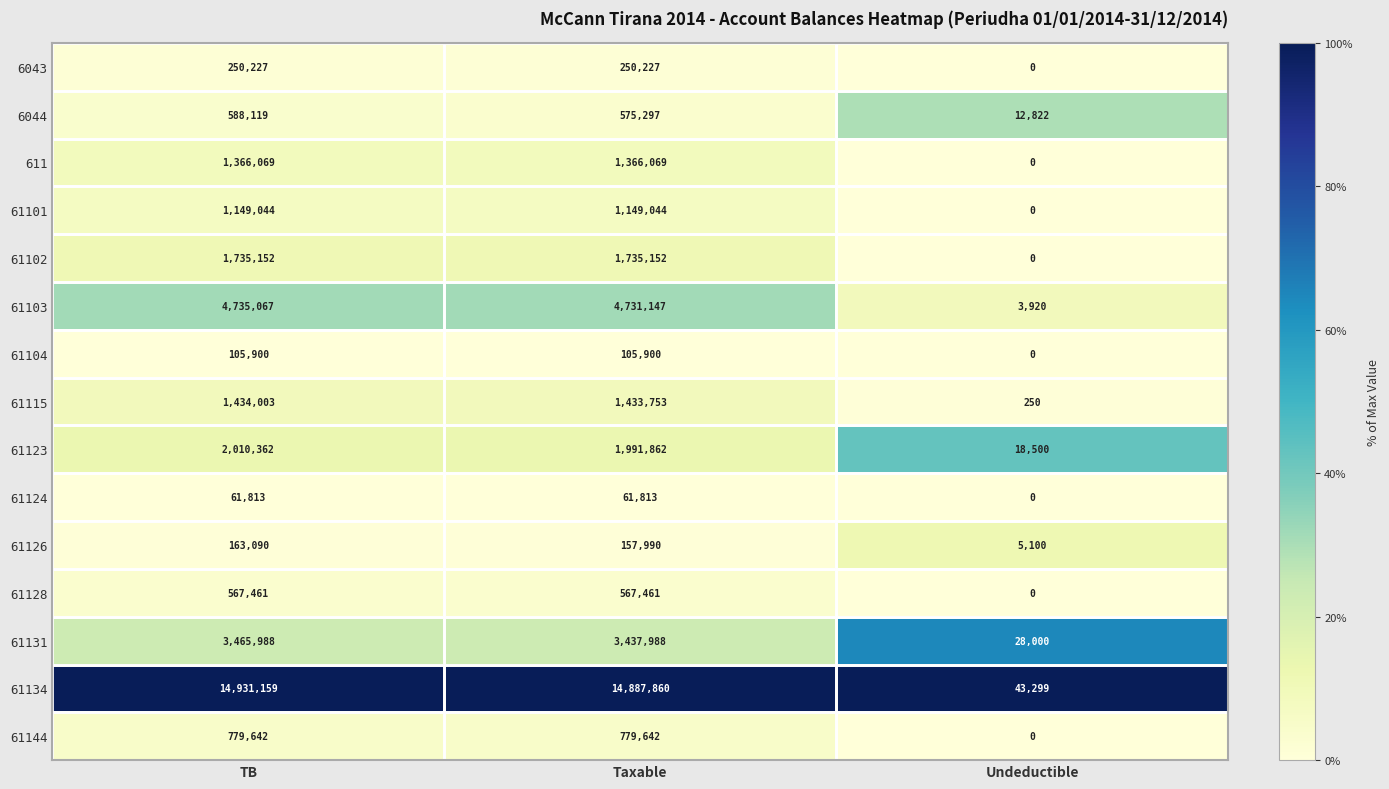

Rank the series by their maximum value, from lowest to highest.

61124, 61104, 61126, 6043, 61128, 6044, 61144, 61101, 611, 61115, 61102, 61123, 61131, 61103, 61134